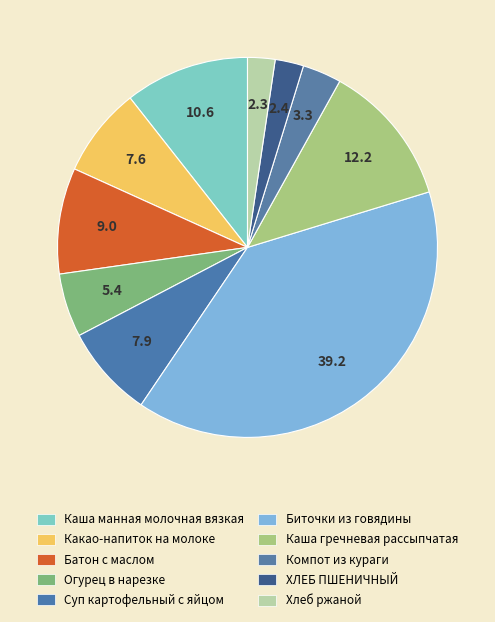

How many slices are in this pie chart?

10